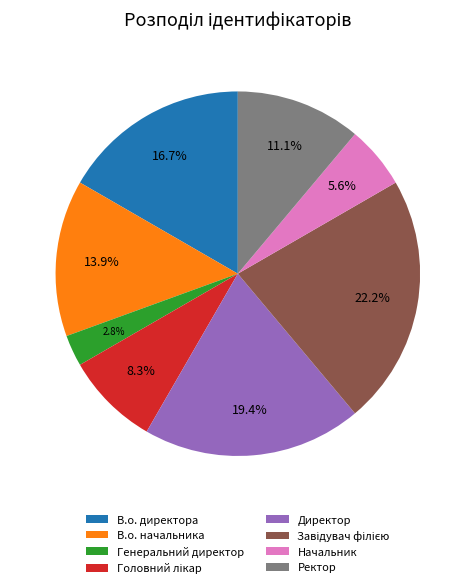

Which has a higher value, В.о. начальника or В.о. директора?

В.о. директора